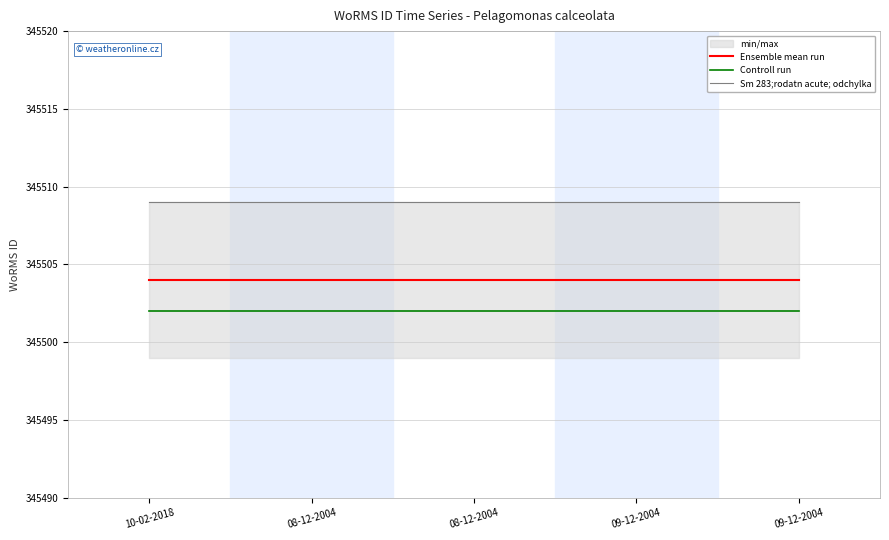

Which series changed the most between 09-12-2004 and 09-12-2004?

Ensemble mean run